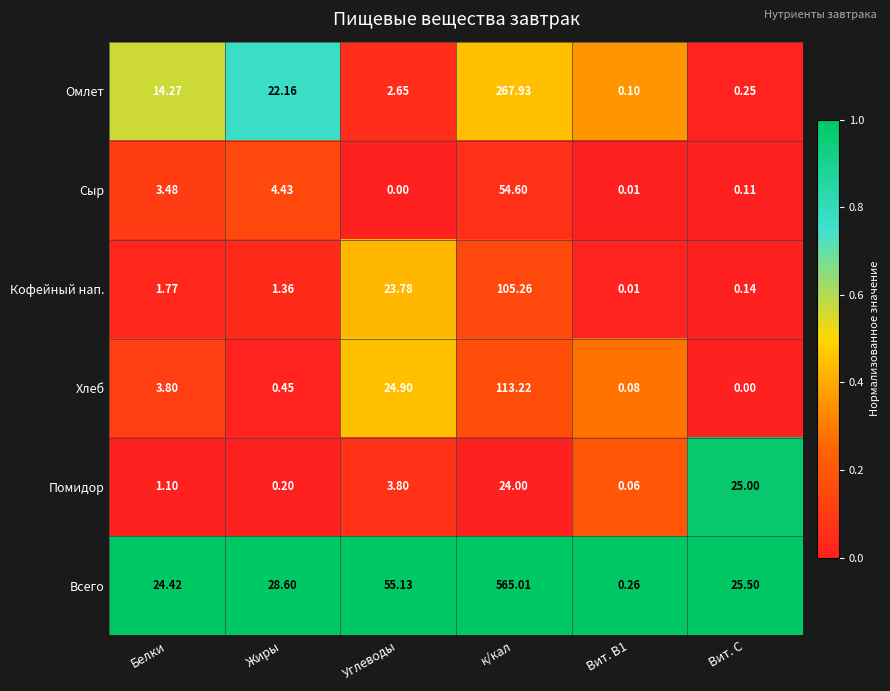

Rank the series at Углеводы from lowest to highest value.

Сыр, Омлет, Помидор, Кофейный нап., Хлеб, Всего